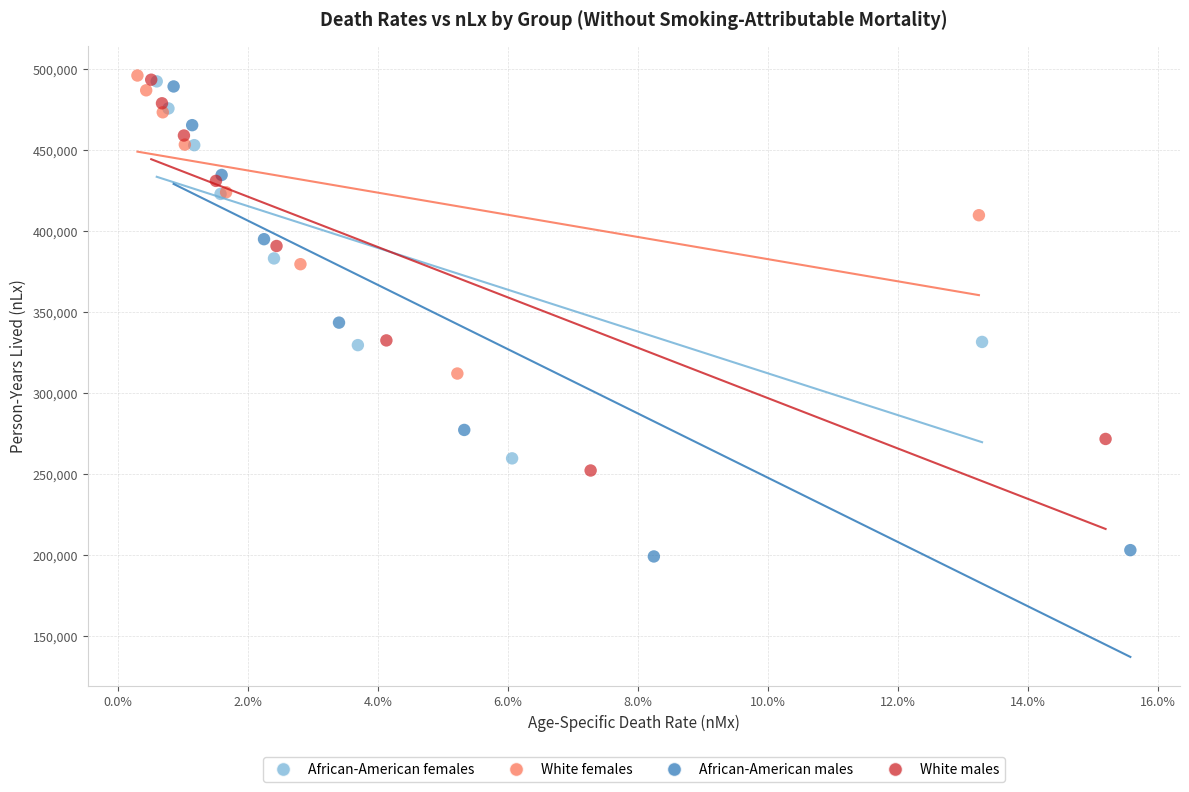

Which series reaches the minimum Y coordinate?

African-American males